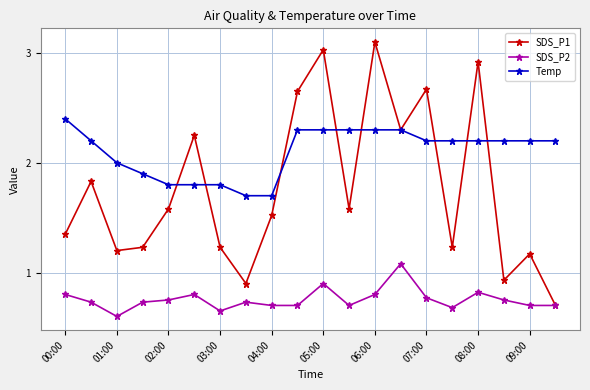

True or false: Temp and SDS_P2 cross at least once.

False